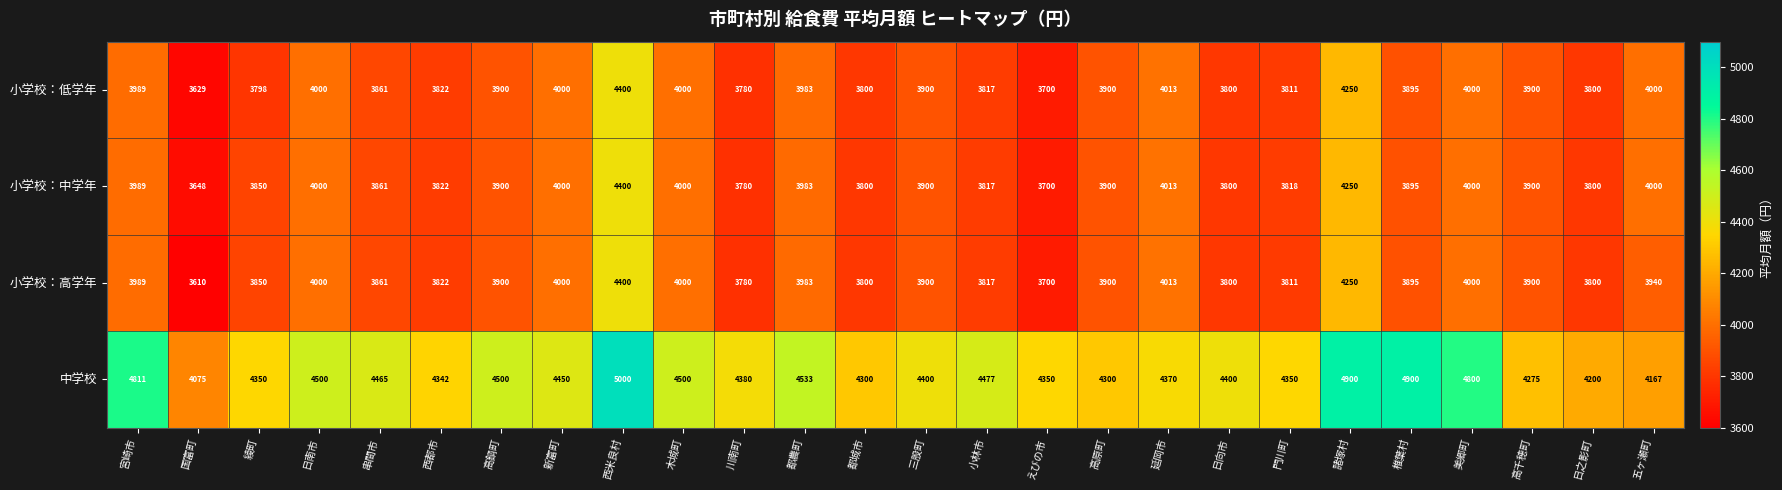

What is the minimum value shown in the chart?

3610